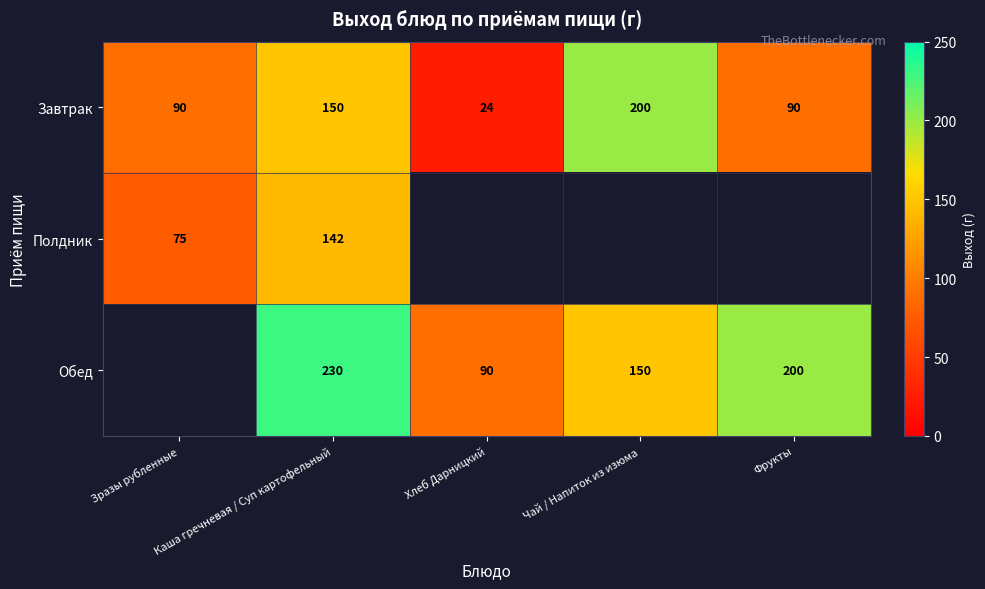

True or false: Полдник has a value of 142 at Каша гречневая / Суп картофельный.

True